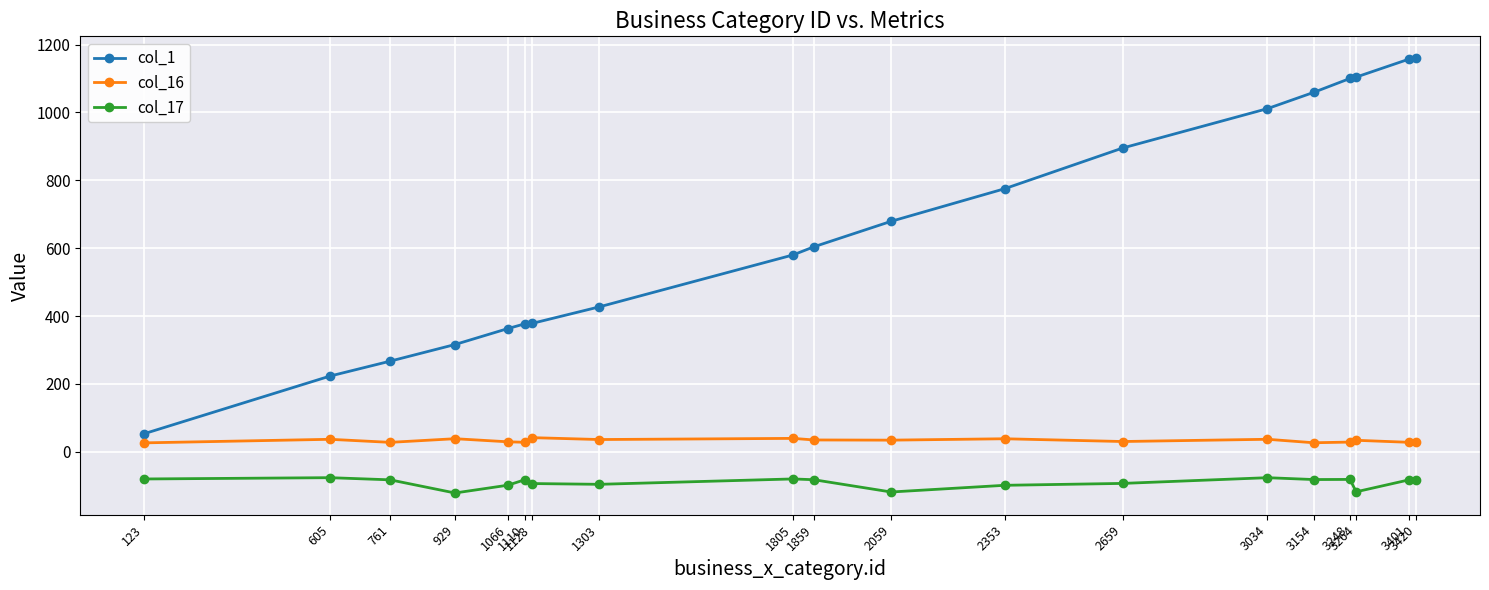

What is the sum of the col_17 values at 1303 and 1859?

-178.2